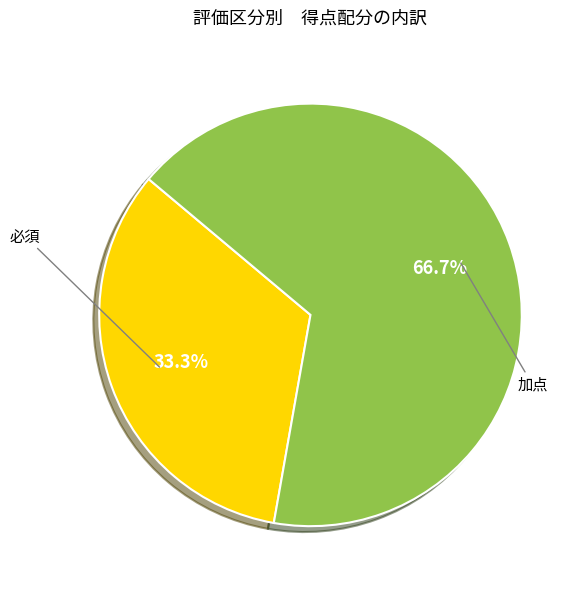

Does any single category account for the majority?

Yes